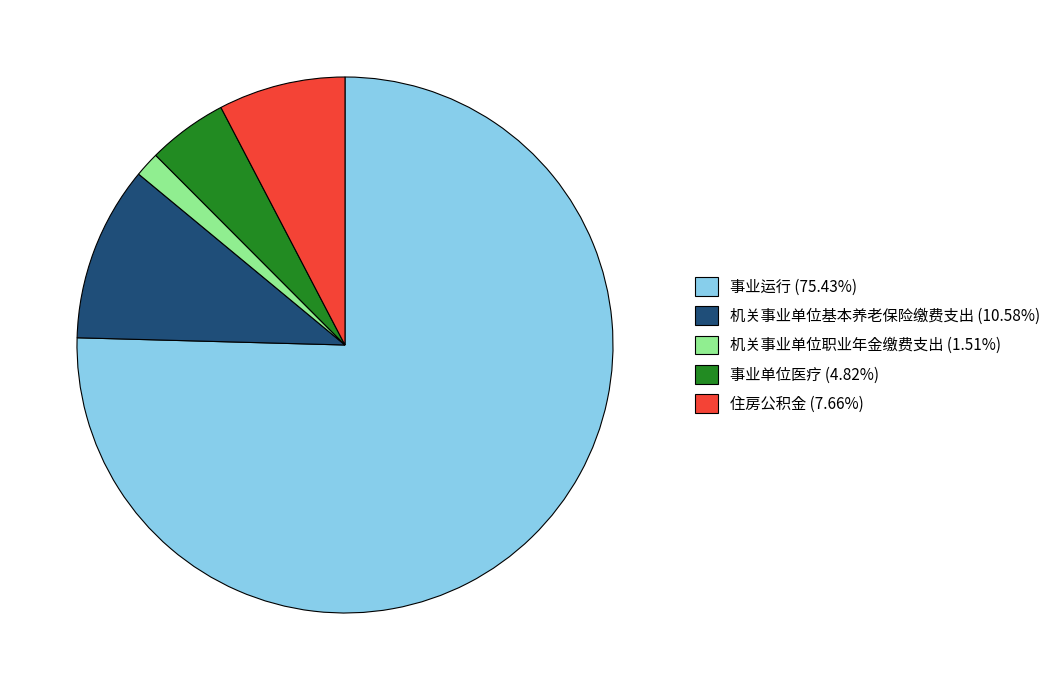

Do 事业单位医疗 and 住房公积金 together represent more than half of the pie?

No